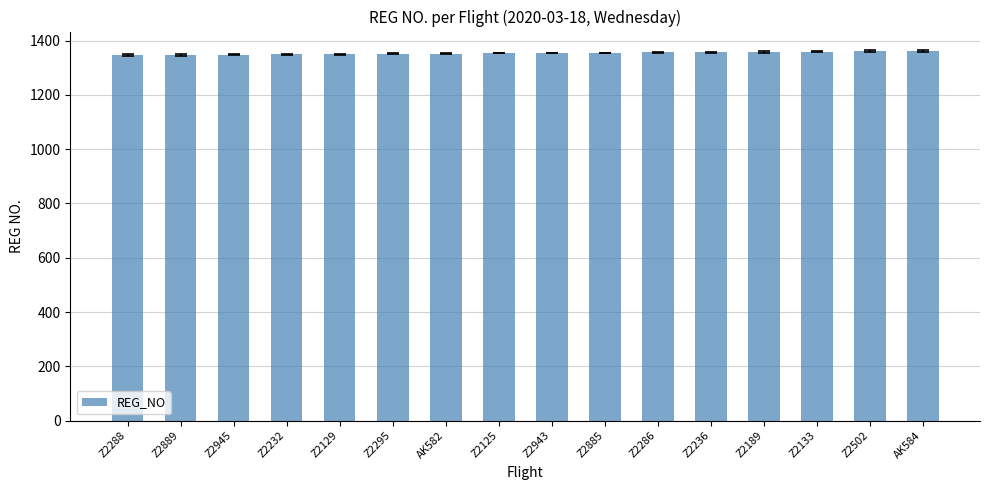

What is the label of the 13th bar from the left?

Z2189